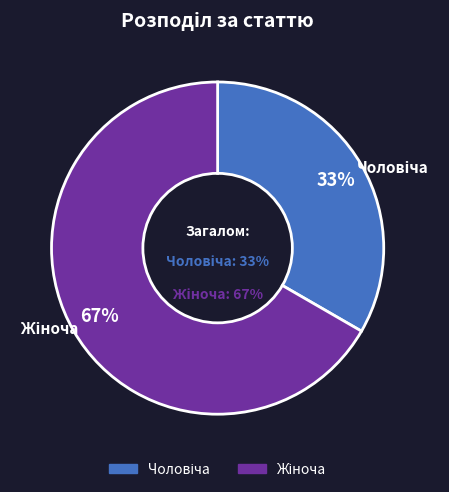

Is Чоловіча the majority of the pie?

No